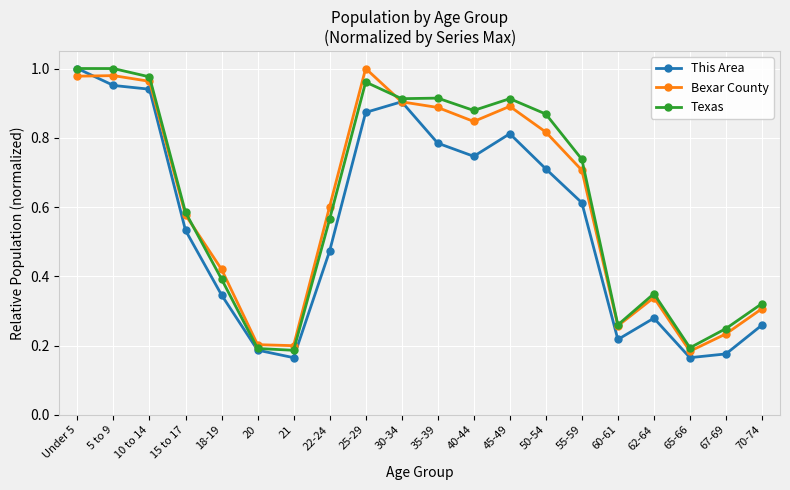

Is the value of This Area at 25-29 greater than the value of Bexar County at Under 5?

No